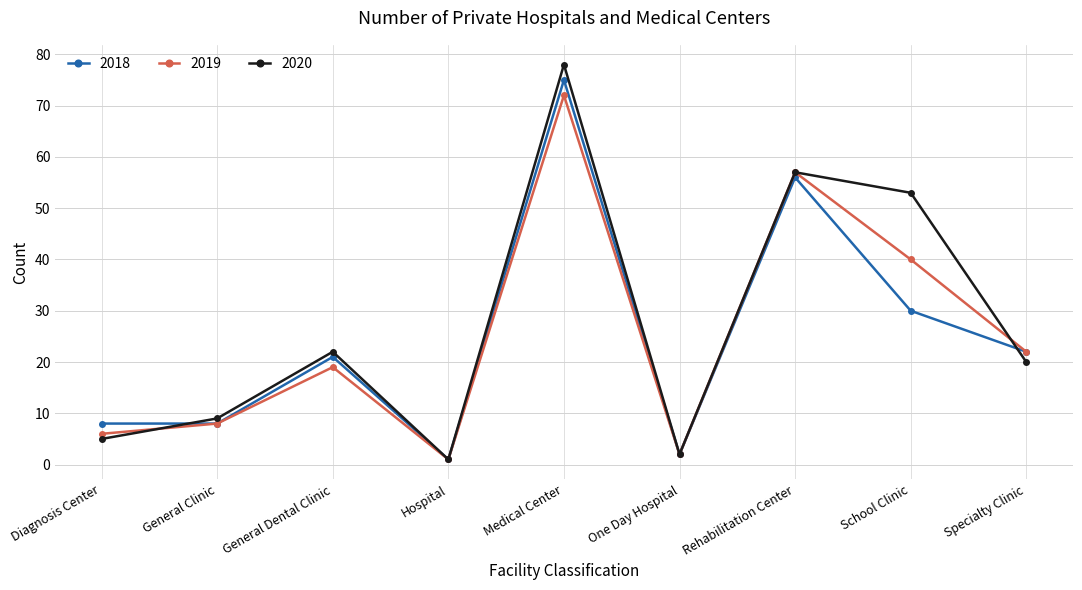

What is the difference between the highest and lowest values at Rehabilitation Center?

1